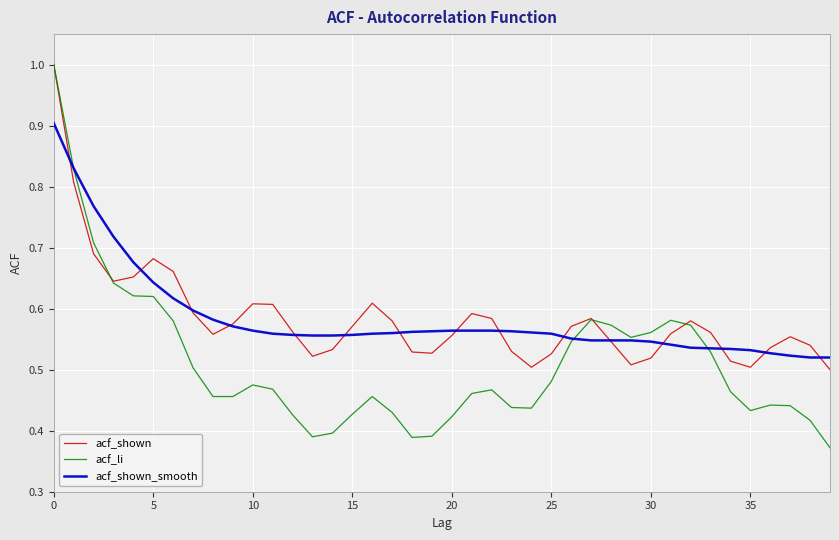

Which series has the widest spread of values?

acf_li